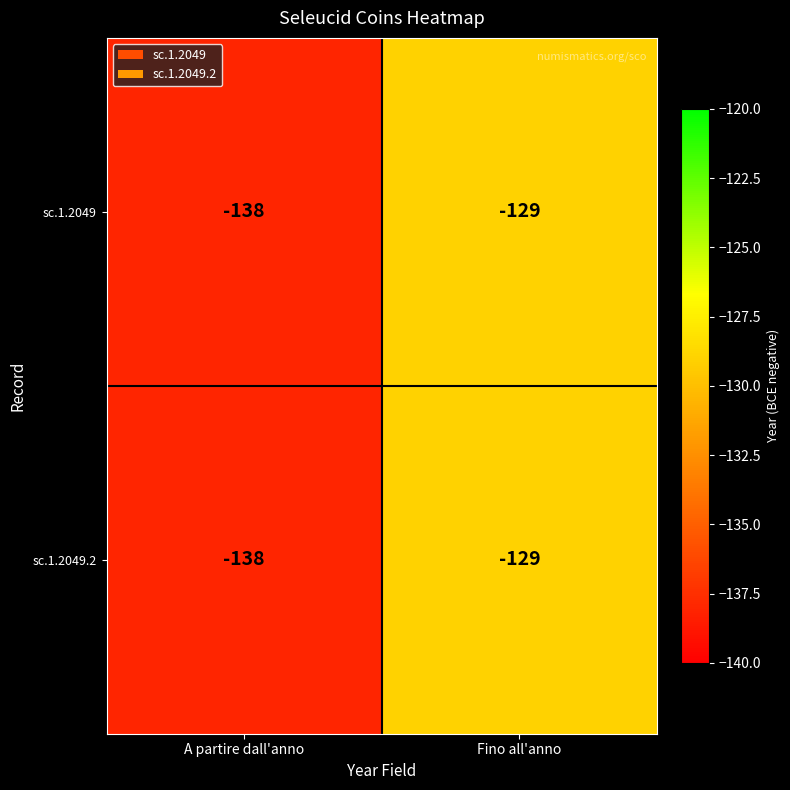

Reading left to right, transcribe all the data shown in this chart.

sc.1.2049: -138	-129
sc.1.2049.2: -138	-129